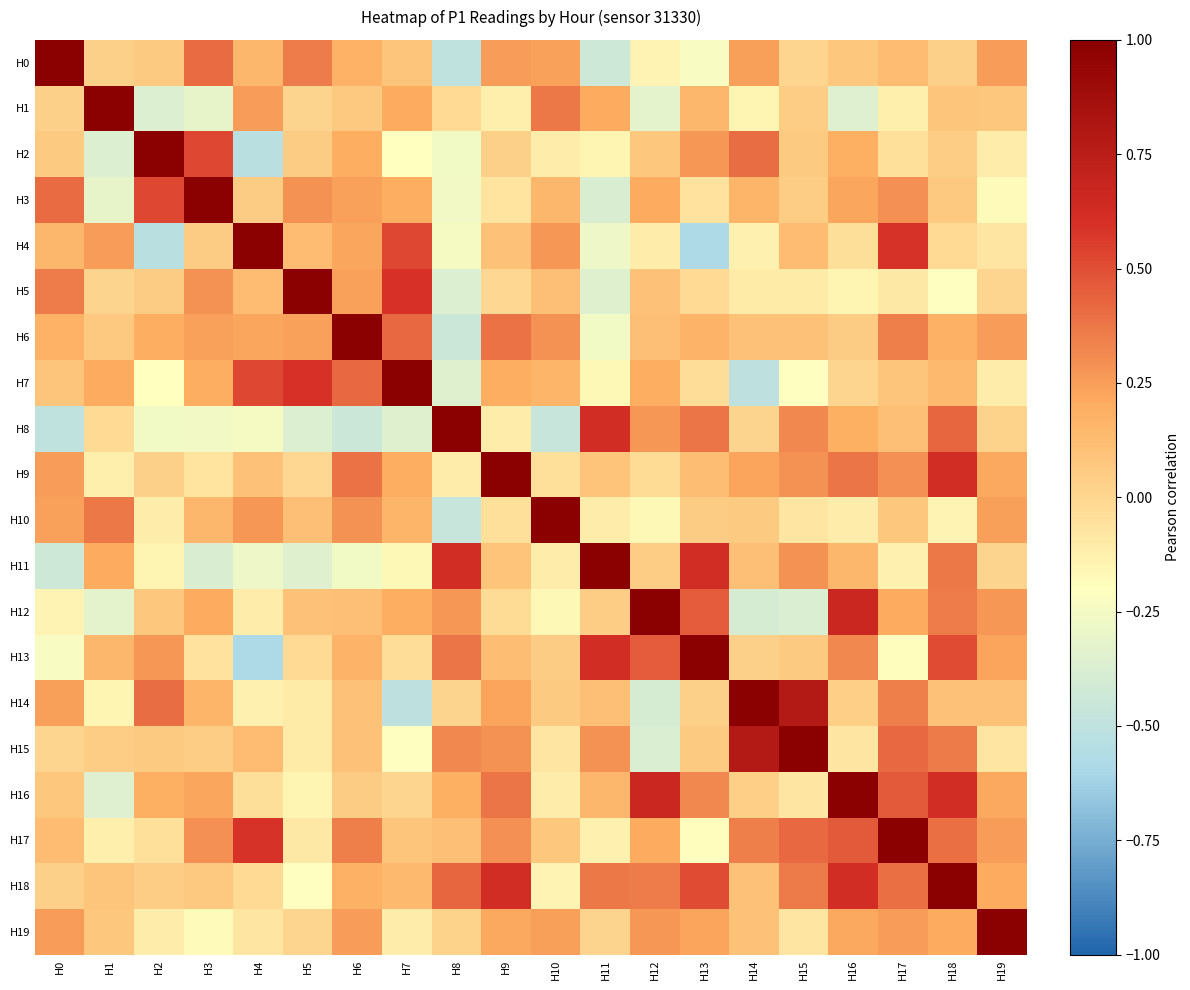

Reading right to left, list all the values displayed in this chart.

H0: H19=0.3	H18=0.0	H17=0.1	H16=0.1	H15=0.0	H14=0.2	H13=-0.2	H12=-0.1	H11=-0.4	H10=0.2	H9=0.3	H8=-0.5	H7=0.1	H6=0.2	H5=0.4	H4=0.1	H3=0.4	H2=0.1	H1=0.0	H0=1.0
H1: H19=0.1	H18=0.1	H17=-0.1	H16=-0.4	H15=0.0	H14=-0.2	H13=0.2	H12=-0.3	H11=0.2	H10=0.4	H9=-0.1	H8=-0.0	H7=0.2	H6=0.1	H5=0.0	H4=0.3	H3=-0.3	H2=-0.4	H1=1.0	H0=0.0
H2: H19=-0.1	H18=0.0	H17=-0.1	H16=0.2	H15=0.1	H14=0.4	H13=0.3	H12=0.1	H11=-0.2	H10=-0.1	H9=0.0	H8=-0.3	H7=-0.2	H6=0.2	H5=0.1	H4=-0.5	H3=0.5	H2=1.0	H1=-0.4	H0=0.1
H3: H19=-0.2	H18=0.1	H17=0.3	H16=0.2	H15=0.0	H14=0.2	H13=-0.1	H12=0.2	H11=-0.4	H10=0.1	H9=-0.1	H8=-0.3	H7=0.2	H6=0.2	H5=0.3	H4=0.0	H3=1.0	H2=0.5	H1=-0.3	H0=0.4
H4: H19=-0.1	H18=-0.0	H17=0.6	H16=-0.0	H15=0.1	H14=-0.1	H13=-0.6	H12=-0.1	H11=-0.3	H10=0.3	H9=0.1	H8=-0.2	H7=0.5	H6=0.2	H5=0.1	H4=1.0	H3=0.0	H2=-0.5	H1=0.3	H0=0.1
H5: H19=0.0	H18=-0.2	H17=-0.1	H16=-0.1	H15=-0.1	H14=-0.1	H13=-0.0	H12=0.1	H11=-0.3	H10=0.1	H9=-0.0	H8=-0.4	H7=0.6	H6=0.2	H5=1.0	H4=0.1	H3=0.3	H2=0.1	H1=0.0	H0=0.4
H6: H19=0.3	H18=0.2	H17=0.4	H16=0.1	H15=0.1	H14=0.1	H13=0.2	H12=0.1	H11=-0.3	H10=0.3	H9=0.4	H8=-0.4	H7=0.4	H6=1.0	H5=0.2	H4=0.2	H3=0.2	H2=0.2	H1=0.1	H0=0.2
H7: H19=-0.1	H18=0.1	H17=0.1	H16=0.0	H15=-0.2	H14=-0.5	H13=-0.0	H12=0.2	H11=-0.2	H10=0.2	H9=0.2	H8=-0.3	H7=1.0	H6=0.4	H5=0.6	H4=0.5	H3=0.2	H2=-0.2	H1=0.2	H0=0.1
H8: H19=0.0	H18=0.4	H17=0.1	H16=0.2	H15=0.3	H14=0.0	H13=0.4	H12=0.3	H11=0.6	H10=-0.5	H9=-0.1	H8=1.0	H7=-0.3	H6=-0.4	H5=-0.4	H4=-0.2	H3=-0.3	H2=-0.3	H1=-0.0	H0=-0.5
H9: H19=0.2	H18=0.6	H17=0.3	H16=0.4	H15=0.3	H14=0.2	H13=0.1	H12=-0.0	H11=0.1	H10=-0.0	H9=1.0	H8=-0.1	H7=0.2	H6=0.4	H5=-0.0	H4=0.1	H3=-0.1	H2=0.0	H1=-0.1	H0=0.3
H10: H19=0.2	H18=-0.1	H17=0.1	H16=-0.1	H15=-0.1	H14=0.1	H13=0.0	H12=-0.2	H11=-0.1	H10=1.0	H9=-0.0	H8=-0.5	H7=0.2	H6=0.3	H5=0.1	H4=0.3	H3=0.1	H2=-0.1	H1=0.4	H0=0.2
H11: H19=0.0	H18=0.4	H17=-0.1	H16=0.2	H15=0.3	H14=0.1	H13=0.6	H12=0.0	H11=1.0	H10=-0.1	H9=0.1	H8=0.6	H7=-0.2	H6=-0.3	H5=-0.3	H4=-0.3	H3=-0.4	H2=-0.2	H1=0.2	H0=-0.4
H12: H19=0.3	H18=0.4	H17=0.2	H16=0.7	H15=-0.4	H14=-0.4	H13=0.5	H12=1.0	H11=0.0	H10=-0.2	H9=-0.0	H8=0.3	H7=0.2	H6=0.1	H5=0.1	H4=-0.1	H3=0.2	H2=0.1	H1=-0.3	H0=-0.1
H13: H19=0.2	H18=0.5	H17=-0.2	H16=0.3	H15=0.1	H14=0.0	H13=1.0	H12=0.5	H11=0.6	H10=0.0	H9=0.1	H8=0.4	H7=-0.0	H6=0.2	H5=-0.0	H4=-0.6	H3=-0.1	H2=0.3	H1=0.2	H0=-0.2
H14: H19=0.1	H18=0.1	H17=0.3	H16=0.0	H15=0.8	H14=1.0	H13=0.0	H12=-0.4	H11=0.1	H10=0.1	H9=0.2	H8=0.0	H7=-0.5	H6=0.1	H5=-0.1	H4=-0.1	H3=0.2	H2=0.4	H1=-0.2	H0=0.2
H15: H19=-0.1	H18=0.4	H17=0.4	H16=-0.1	H15=1.0	H14=0.8	H13=0.1	H12=-0.4	H11=0.3	H10=-0.1	H9=0.3	H8=0.3	H7=-0.2	H6=0.1	H5=-0.1	H4=0.1	H3=0.0	H2=0.1	H1=0.0	H0=0.0
H16: H19=0.2	H18=0.6	H17=0.5	H16=1.0	H15=-0.1	H14=0.0	H13=0.3	H12=0.7	H11=0.2	H10=-0.1	H9=0.4	H8=0.2	H7=0.0	H6=0.1	H5=-0.1	H4=-0.0	H3=0.2	H2=0.2	H1=-0.4	H0=0.1
H17: H19=0.3	H18=0.4	H17=1.0	H16=0.5	H15=0.4	H14=0.3	H13=-0.2	H12=0.2	H11=-0.1	H10=0.1	H9=0.3	H8=0.1	H7=0.1	H6=0.4	H5=-0.1	H4=0.6	H3=0.3	H2=-0.1	H1=-0.1	H0=0.1
H18: H19=0.2	H18=1.0	H17=0.4	H16=0.6	H15=0.4	H14=0.1	H13=0.5	H12=0.4	H11=0.4	H10=-0.1	H9=0.6	H8=0.4	H7=0.1	H6=0.2	H5=-0.2	H4=-0.0	H3=0.1	H2=0.0	H1=0.1	H0=0.0
H19: H19=1.0	H18=0.2	H17=0.3	H16=0.2	H15=-0.1	H14=0.1	H13=0.2	H12=0.3	H11=0.0	H10=0.2	H9=0.2	H8=0.0	H7=-0.1	H6=0.3	H5=0.0	H4=-0.1	H3=-0.2	H2=-0.1	H1=0.1	H0=0.3